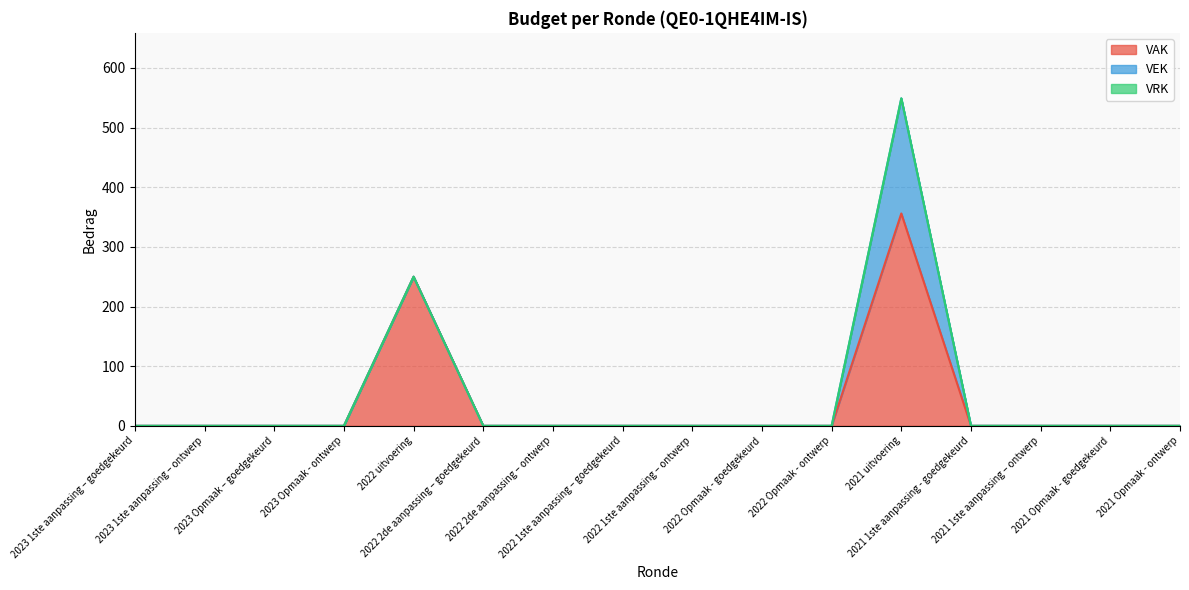

What is the difference between the maximum and minimum values in the VEK series?

193